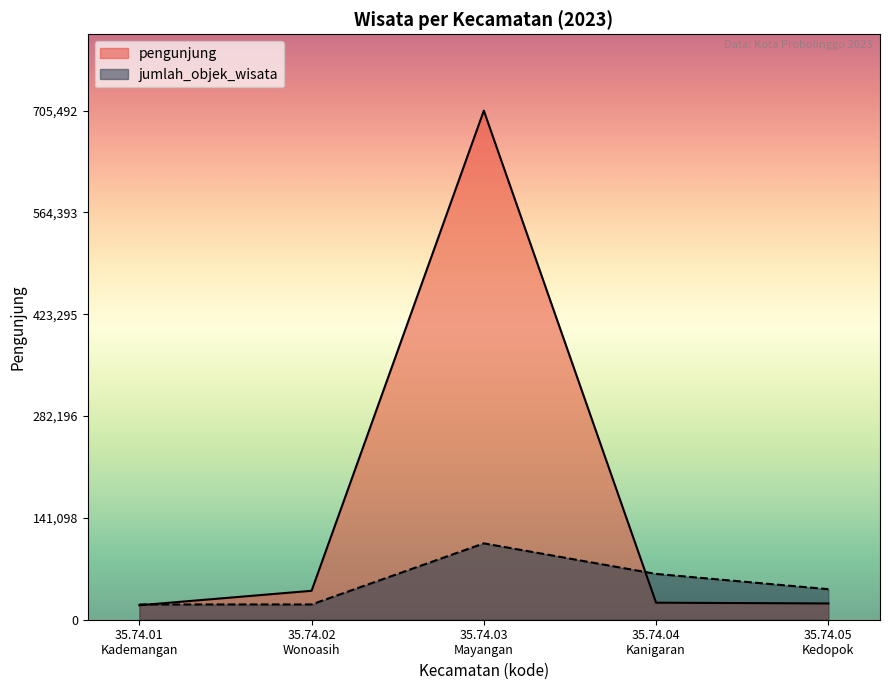

What is the difference between the second highest and second lowest values in the jumlah_objek_wisata series?

42329.5